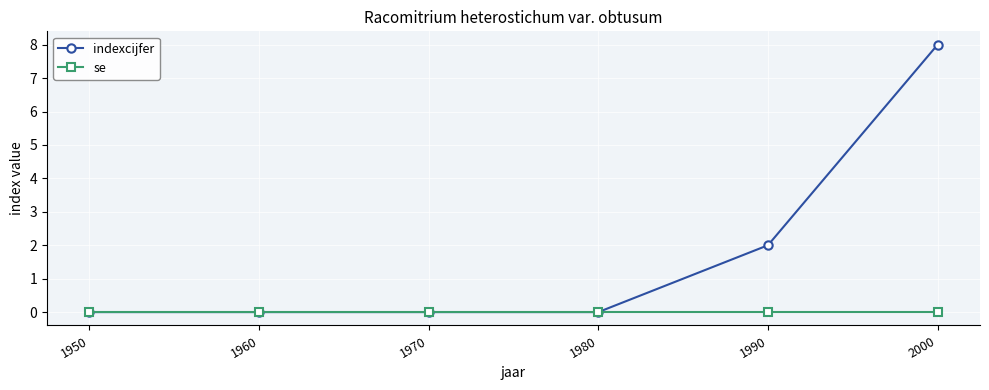

At which category is the sum across all series the highest?

2000